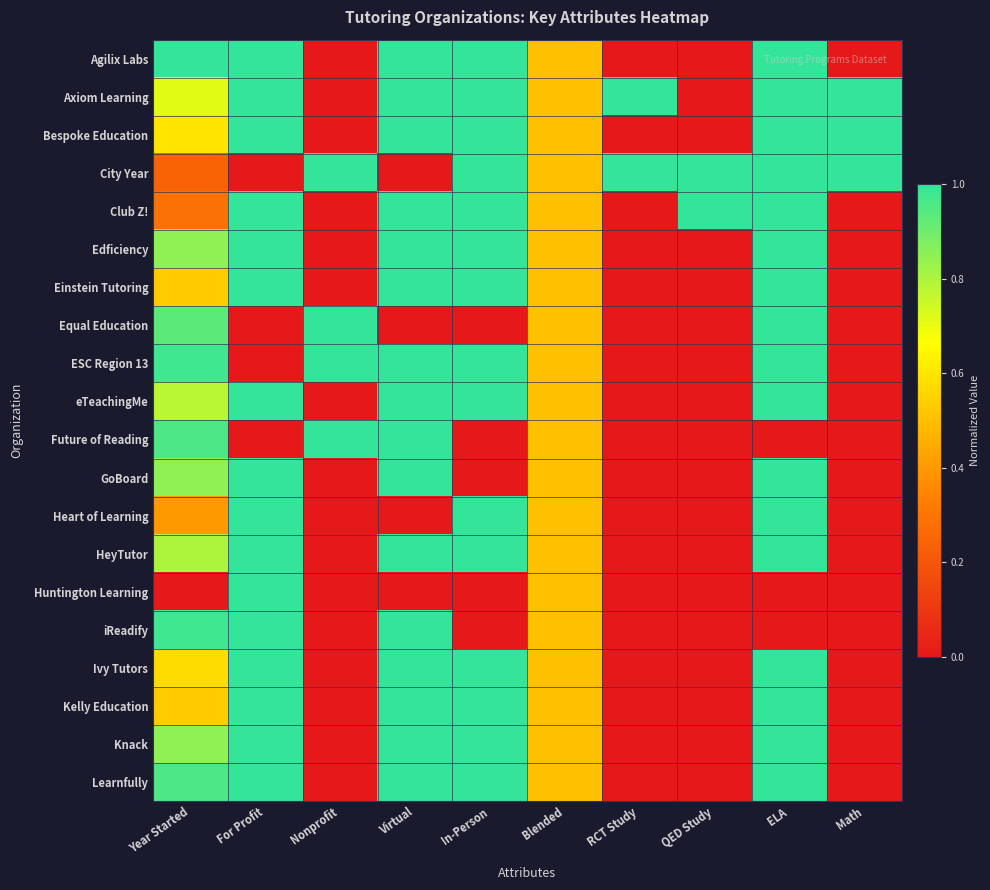

How many distinct data groups are displayed?

20